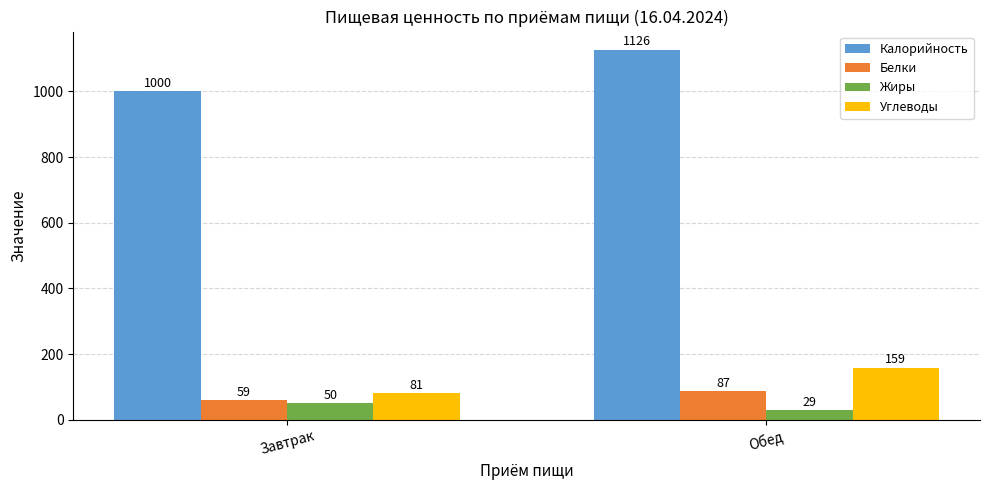

Which category has the lowest value in the Калорийность series?

Завтрак